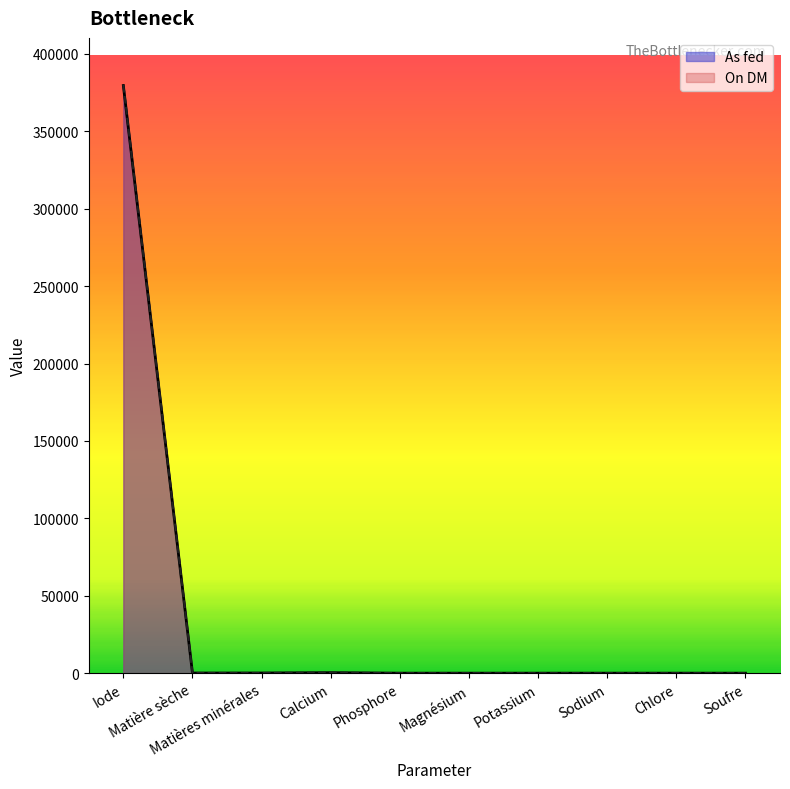

What is the maximum value for As fed?

379620.0